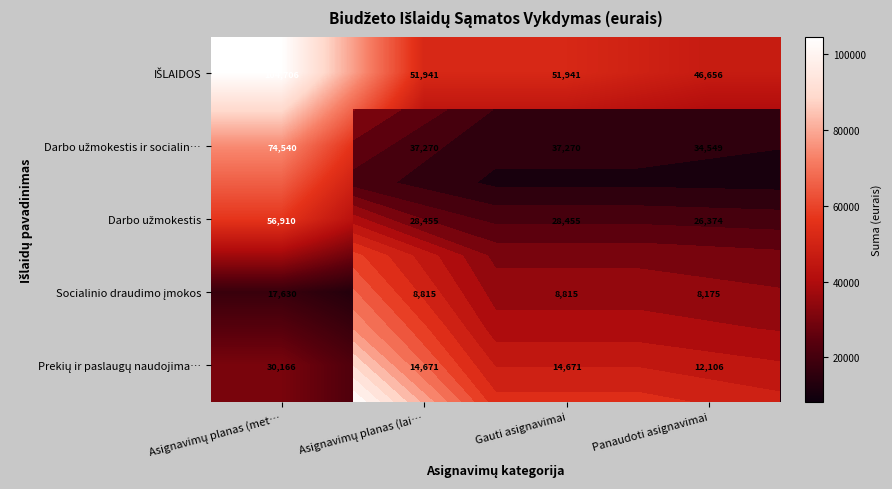

Which category has the highest value in the Socialinio draudimo įmokos series?

Asignavimų planas (met…